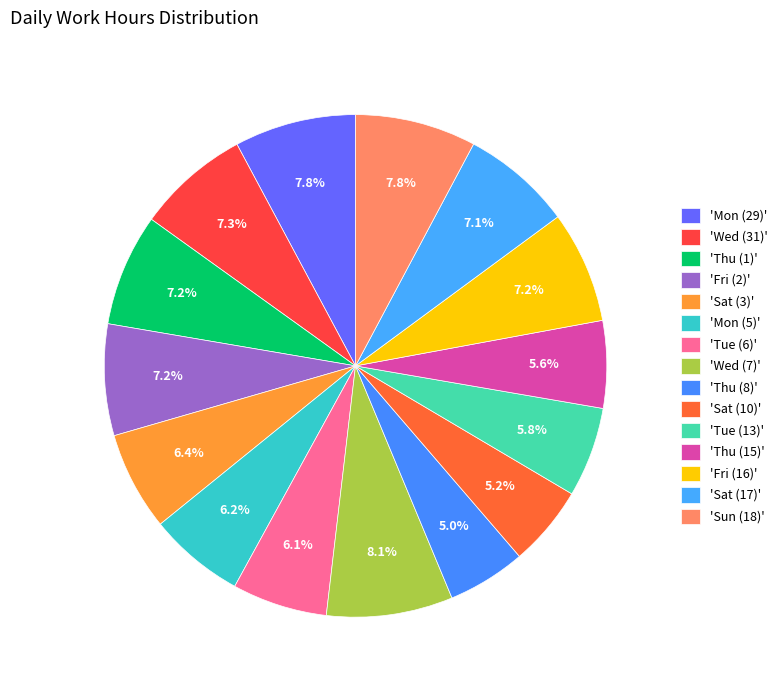

To the nearest percent, what is the difference between the largest and smallest slice percentages?

3%